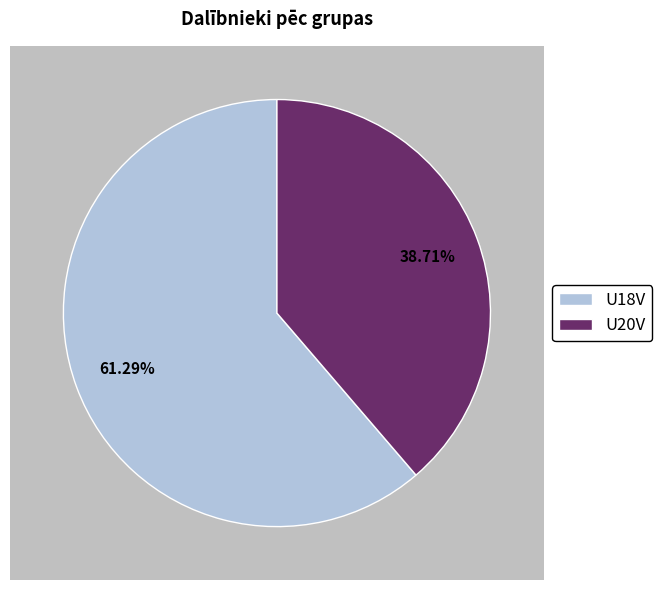

To the nearest percent, what is the combined percentage of U18V and U20V?

100%